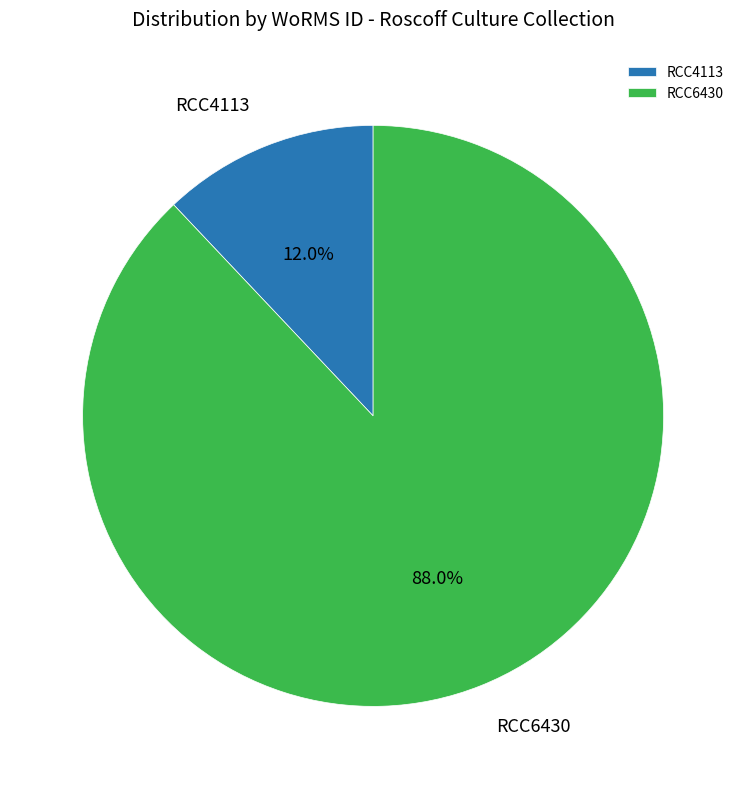

Is the sum of RCC4113 and RCC6430 greater than half?

Yes